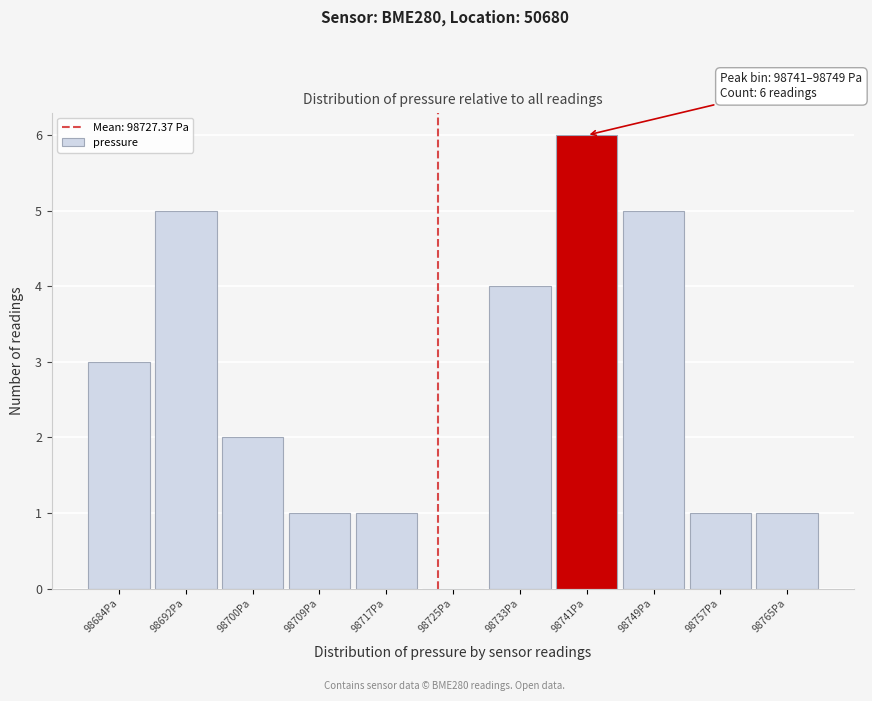

Reading left to right, transcribe all the data shown in this chart.

98684Pa=3	98692Pa=5	98700Pa=2	98709Pa=1	98717Pa=1	98725Pa=0	98733Pa=4	98741Pa=6	98749Pa=5	98757Pa=1	98765Pa=1